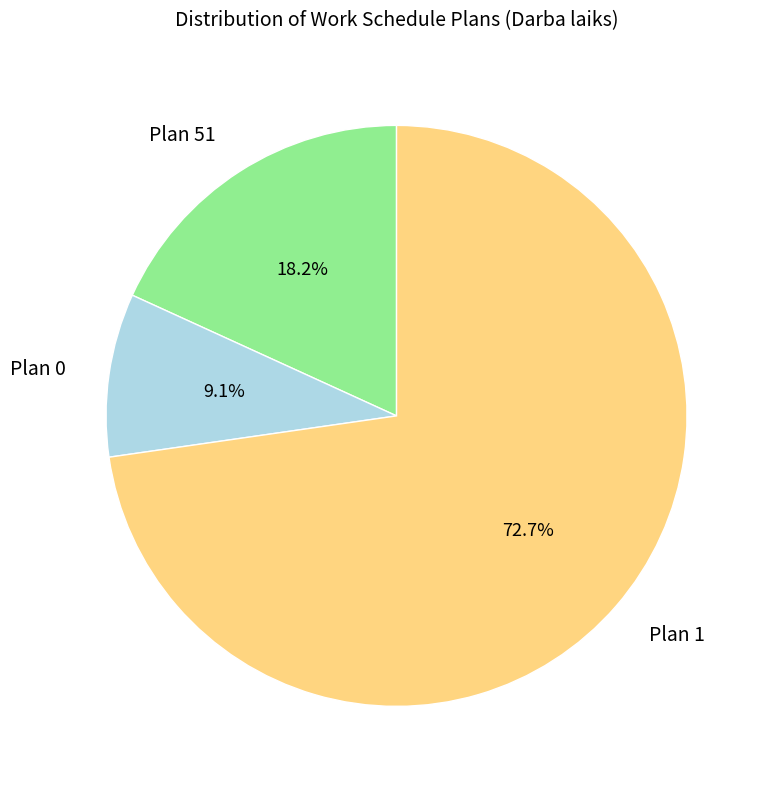

Does any single category account for the majority?

Yes